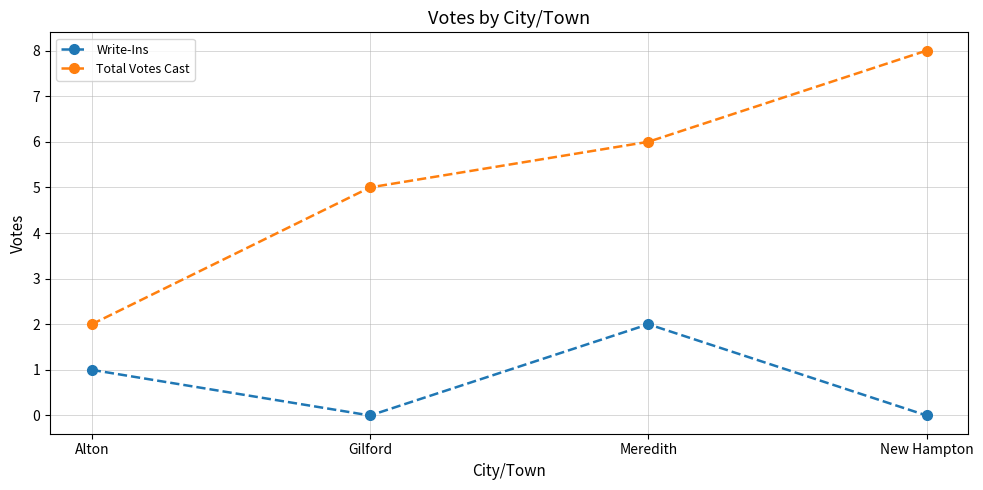

Reading right to left, transcribe all the data shown in this chart.

Write-Ins: 0	2	0	1
Total Votes Cast: 8	6	5	2